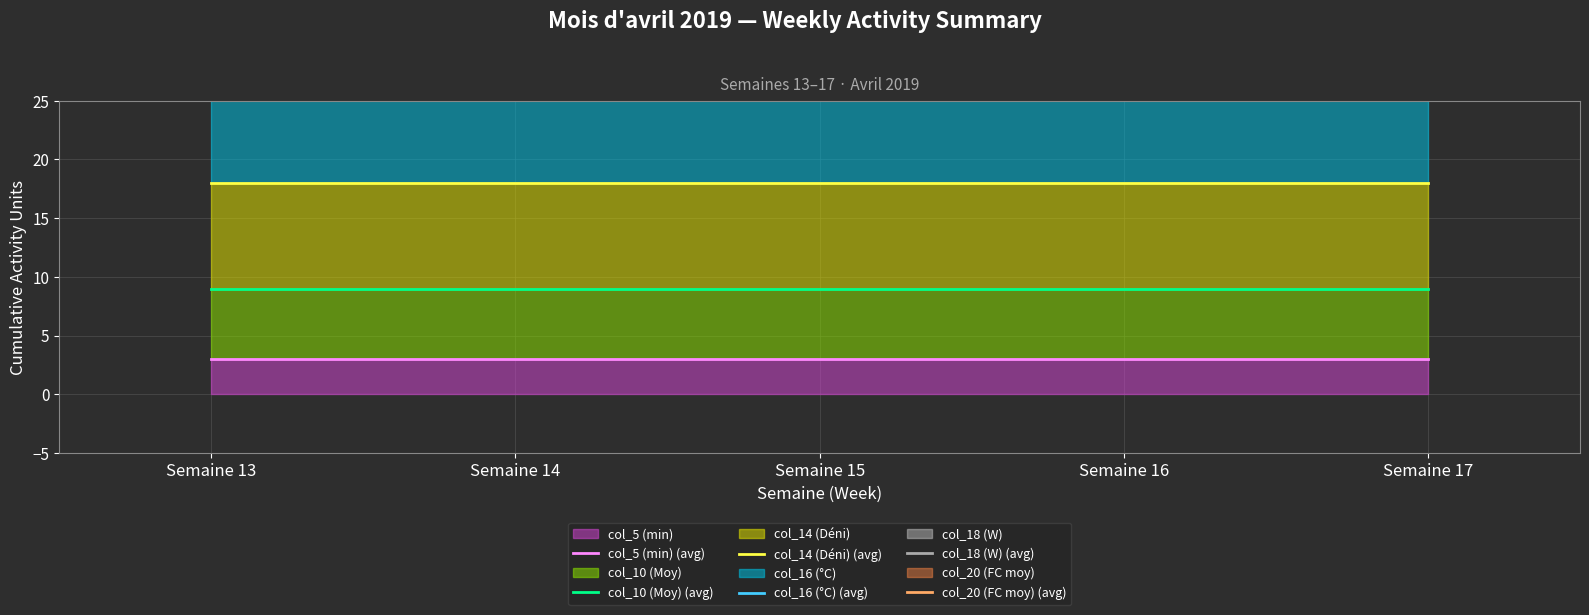

Reading right to left, extract all data points from this chart.

col_5 (min) (avg): 3	3	3	3	3
col_10 (Moy) (avg): 9	9	9	9	9
col_14 (Déni) (avg): 18	18	18	18	18
col_16 (°C) (avg): 30	30	30	30	30
col_18 (W) (avg): 45	45	45	45	45
col_20 (FC moy) (avg): 63	63	63	63	63